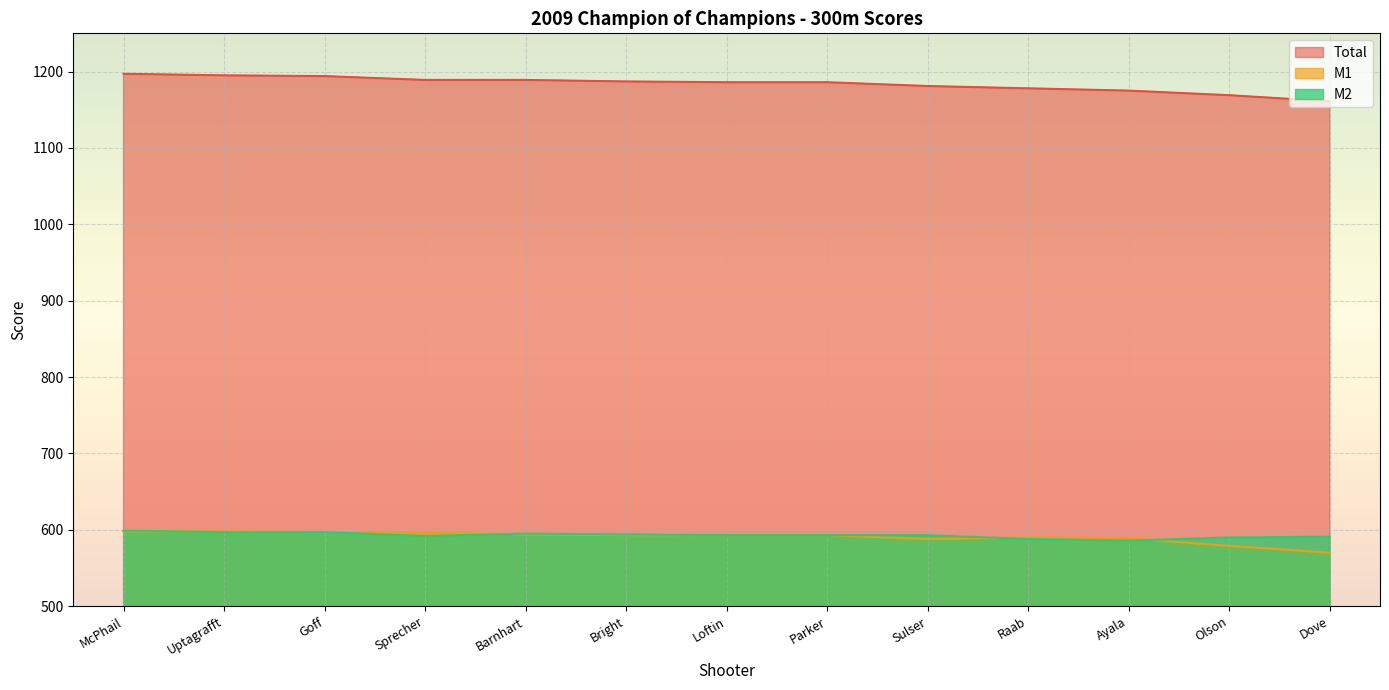

Does the chart display data point markers on the line(s)?

No